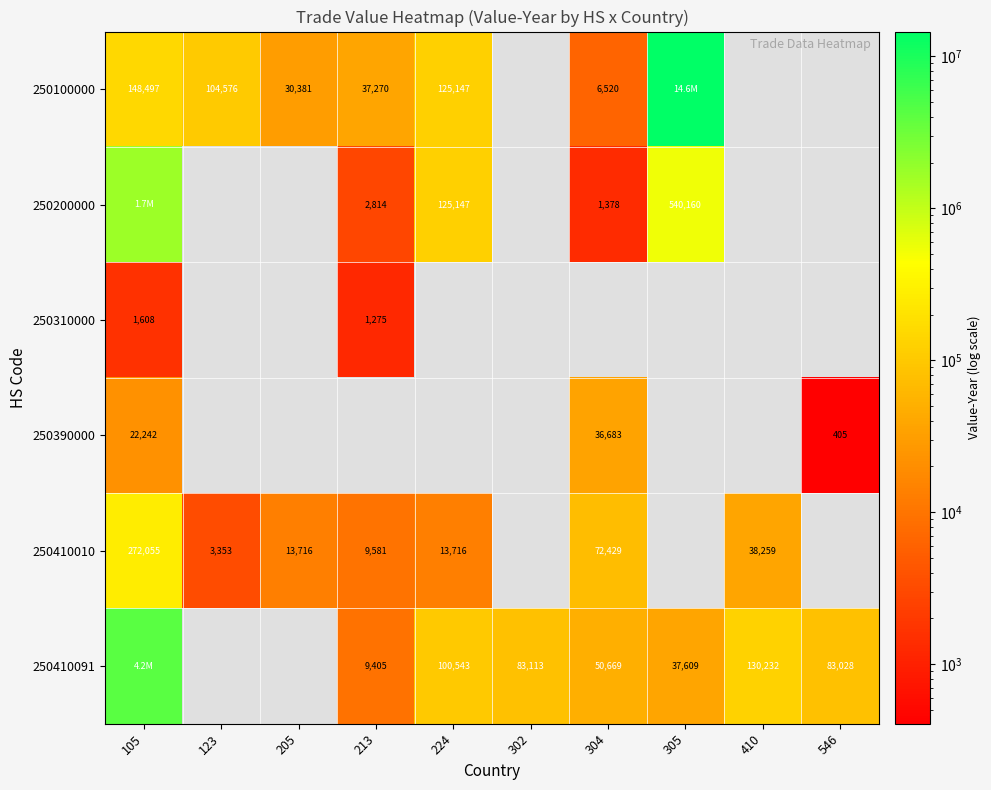

The 250410091 series shows 39561 at 302. True or false?

False